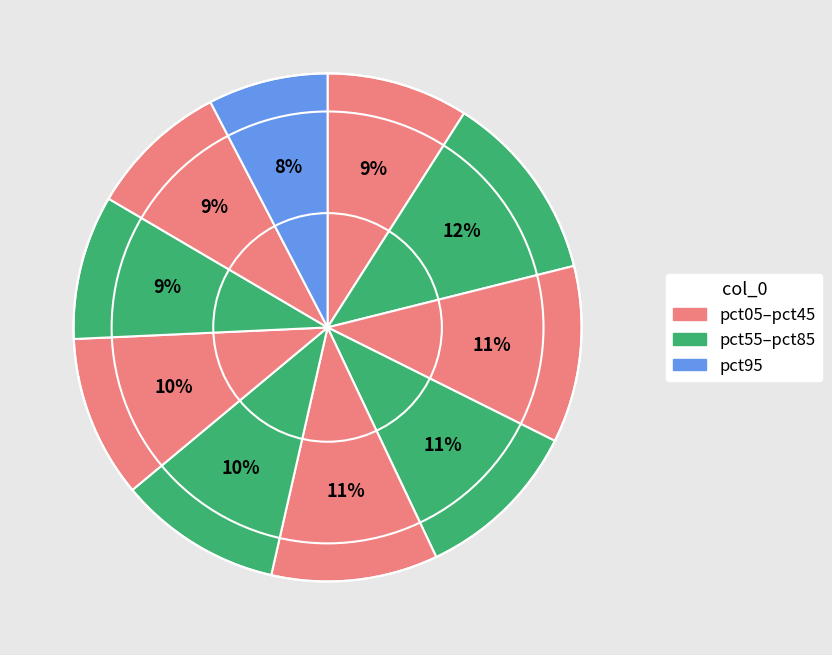

How many slices are in this pie chart?

10